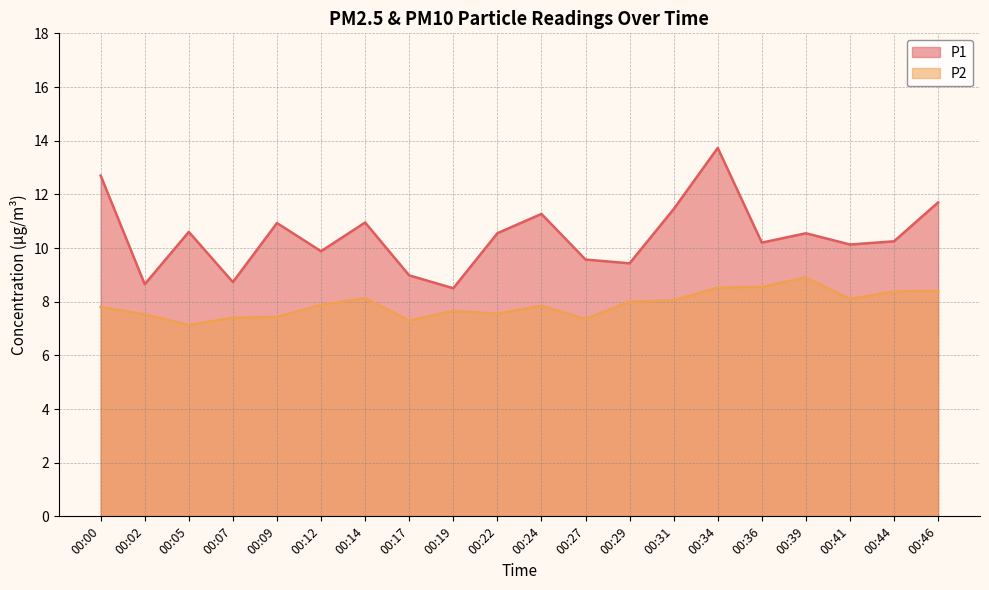

Where is P2 nearest to the value 8?

00:29